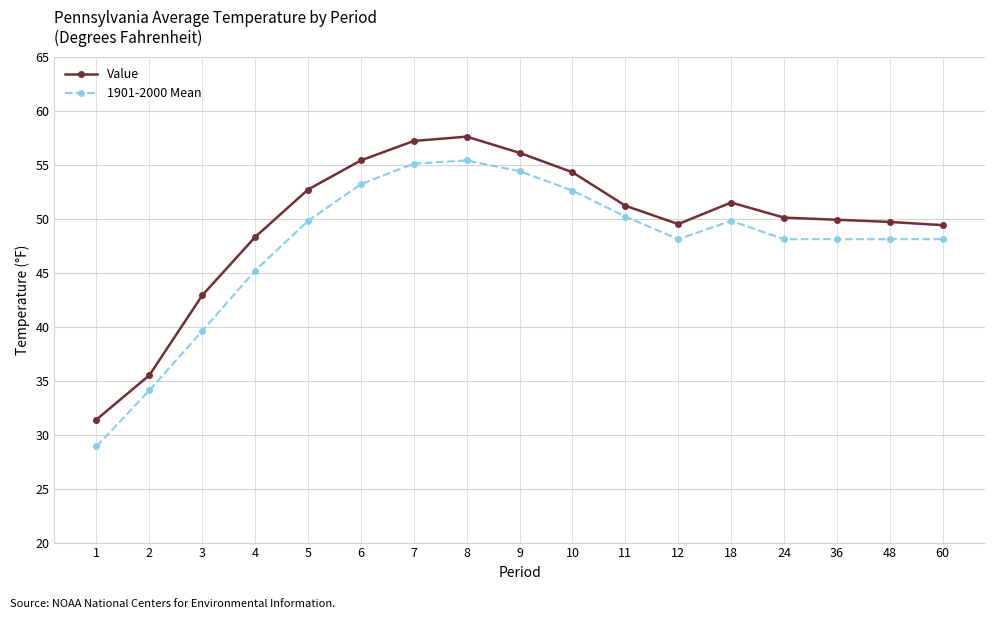

The Value series shows 22.2 at 6. True or false?

False